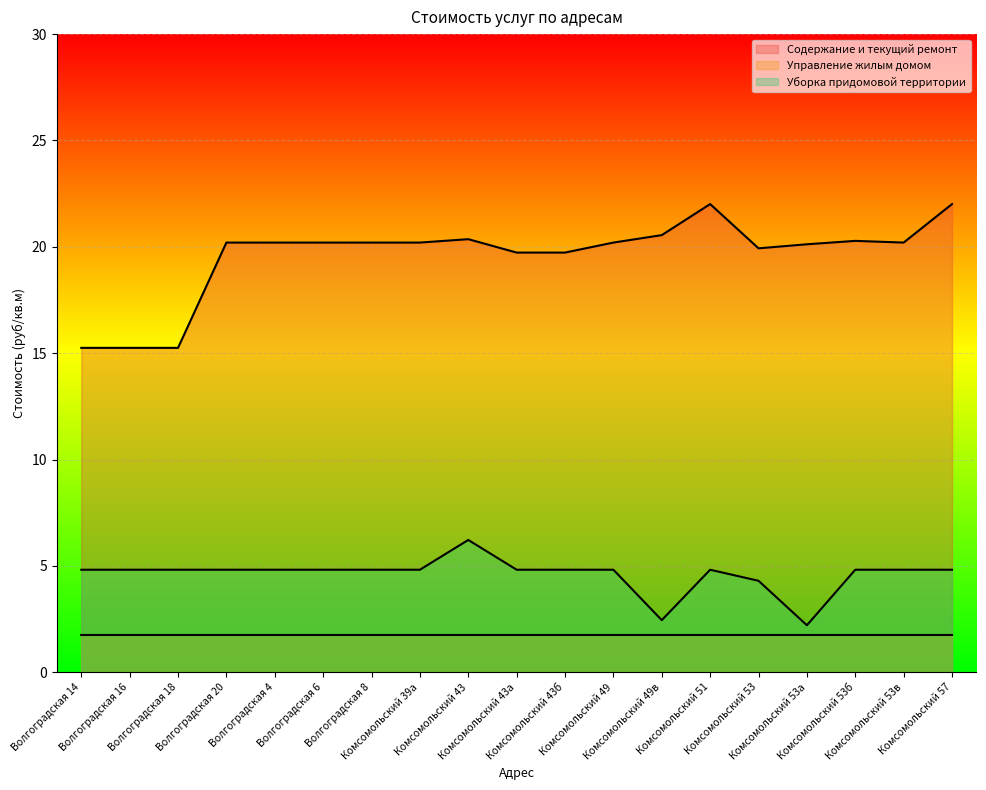

Where does the Уборка придомовой территории series first go above 4?

Волгоградская 14